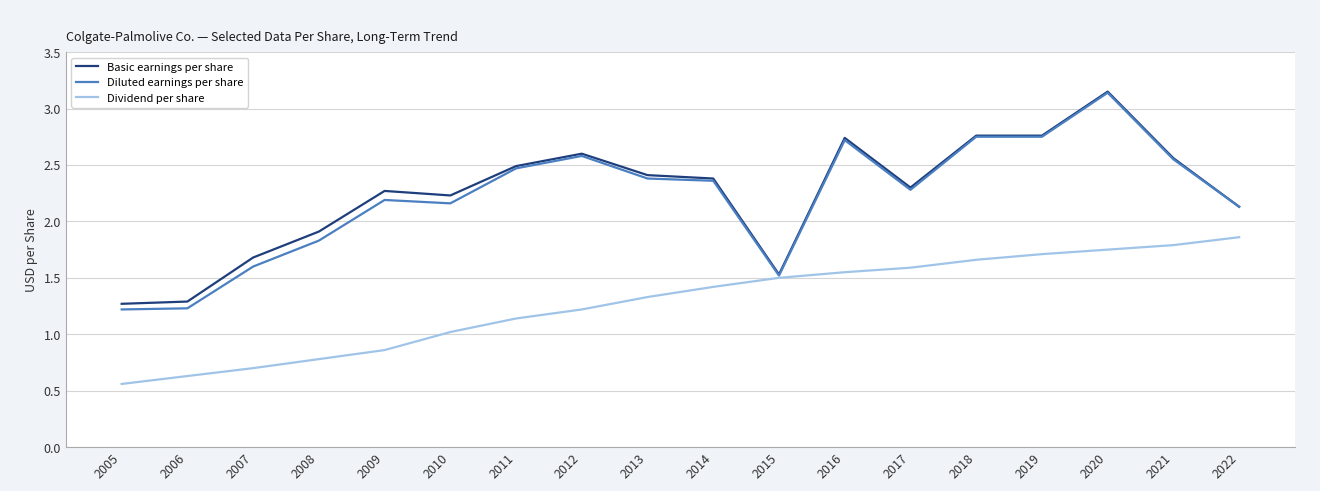

Which label corresponds to the largest value in the chart?

2020